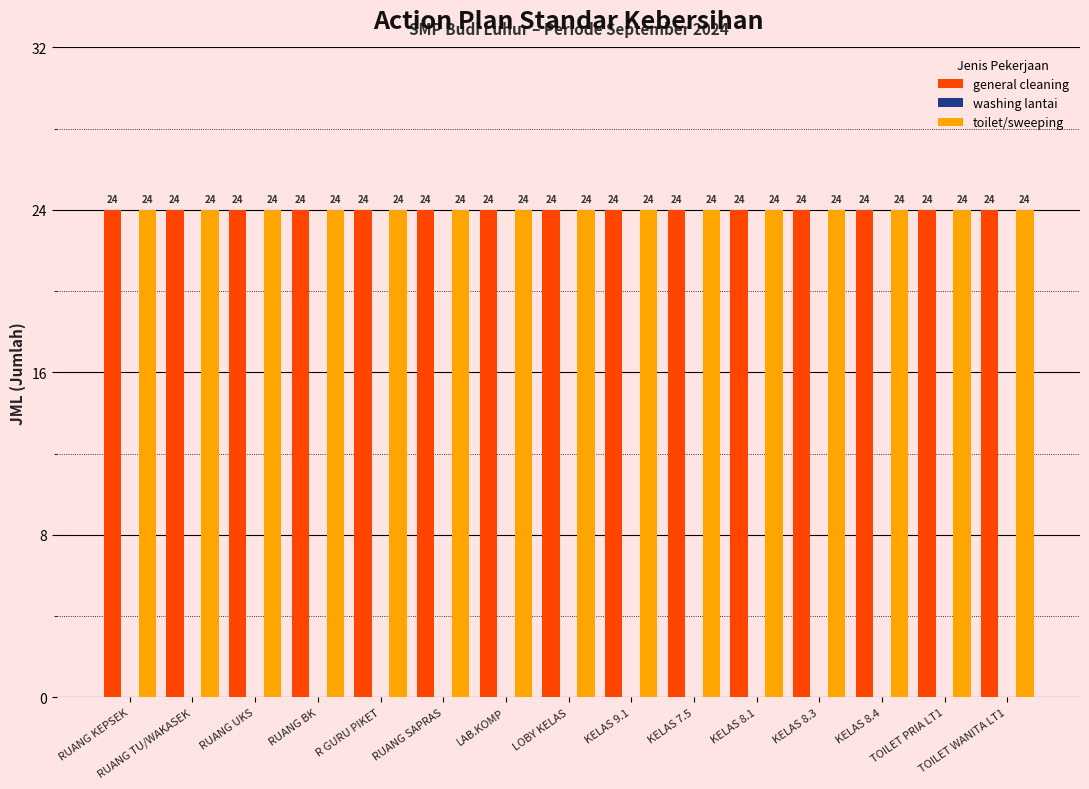

Reading right to left, what are all the values shown in this chart?

general cleaning: 24	24	24	24	24	24	24	24	24	24	24	24	24	24	24
washing lantai: 0	0	0	0	0	0	0	0	0	0	0	0	0	0	0
toilet/sweeping: 24	24	24	24	24	24	24	24	24	24	24	24	24	24	24